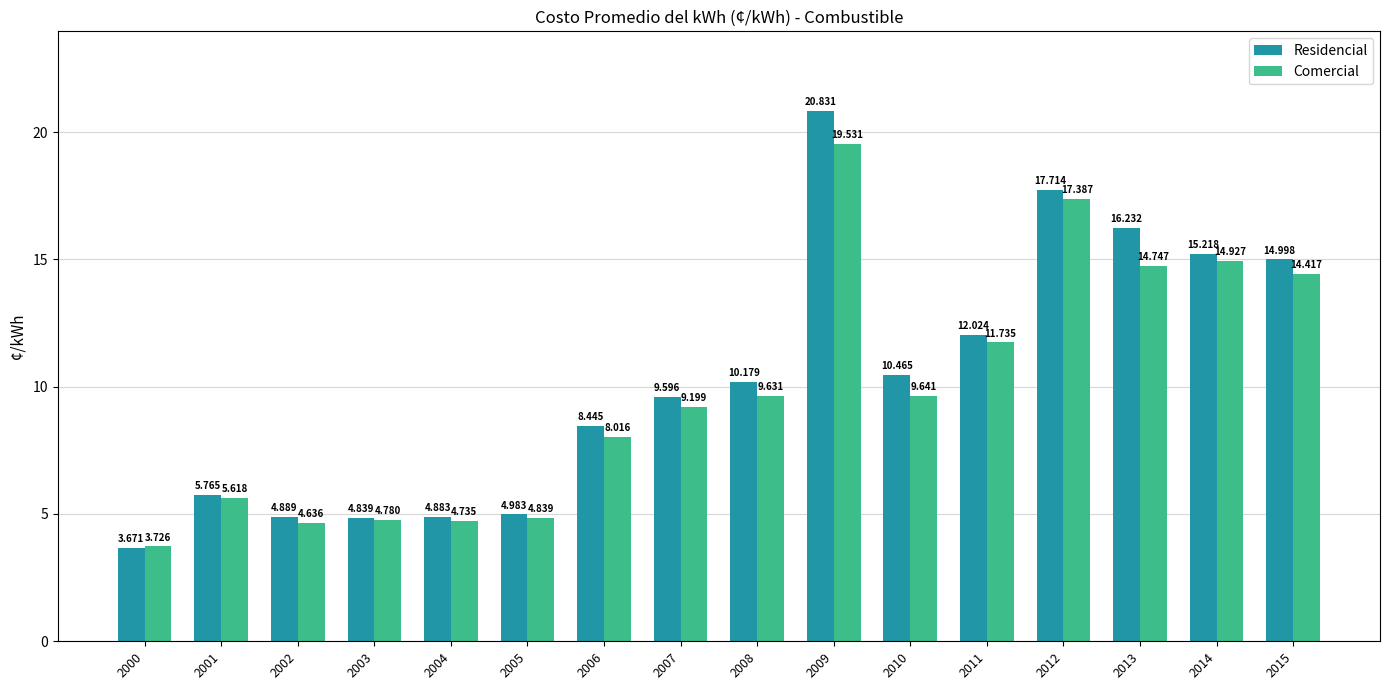

The Comercial series shows 2.4 at 2003. True or false?

False